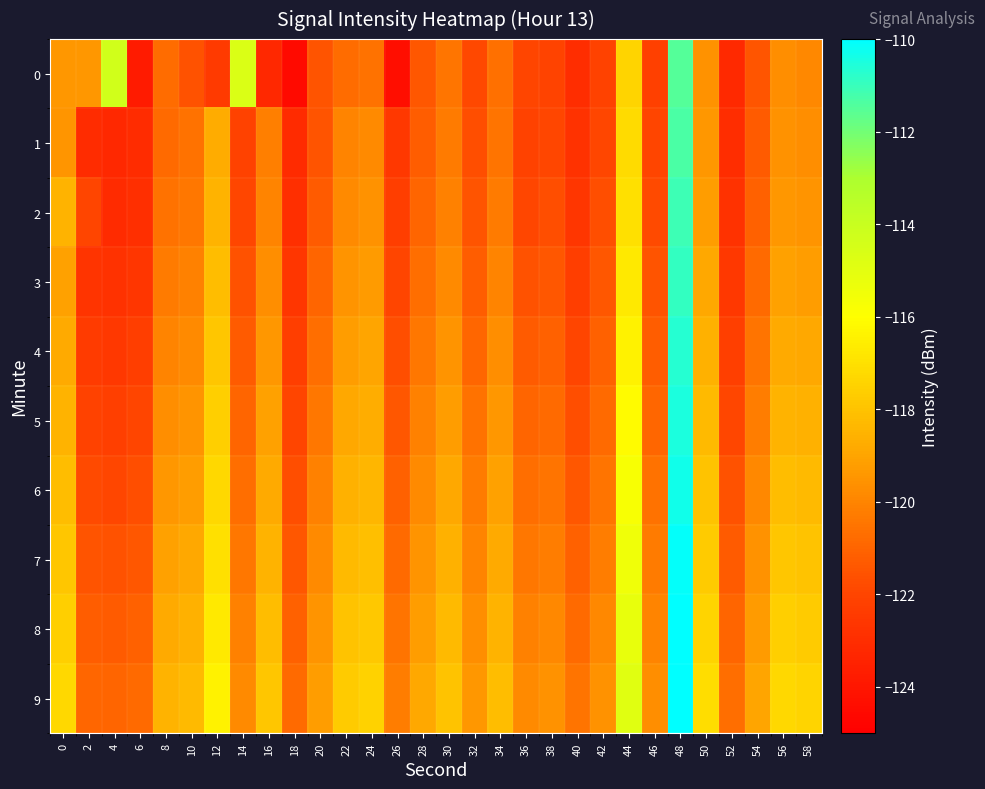

Rank the series by their maximum value, from lowest to highest.

0, 1, 2, 3, 4, 5, 6, 7, 8, 9